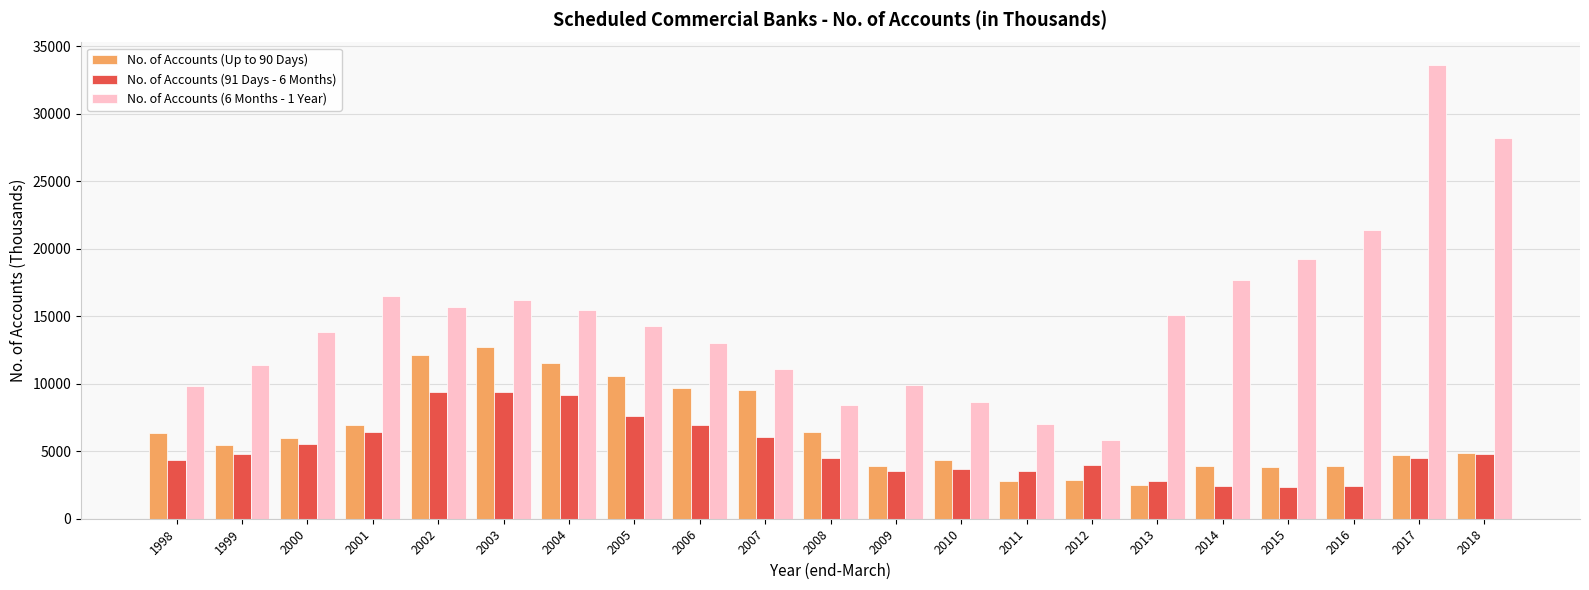

How many bars are there in total?

63